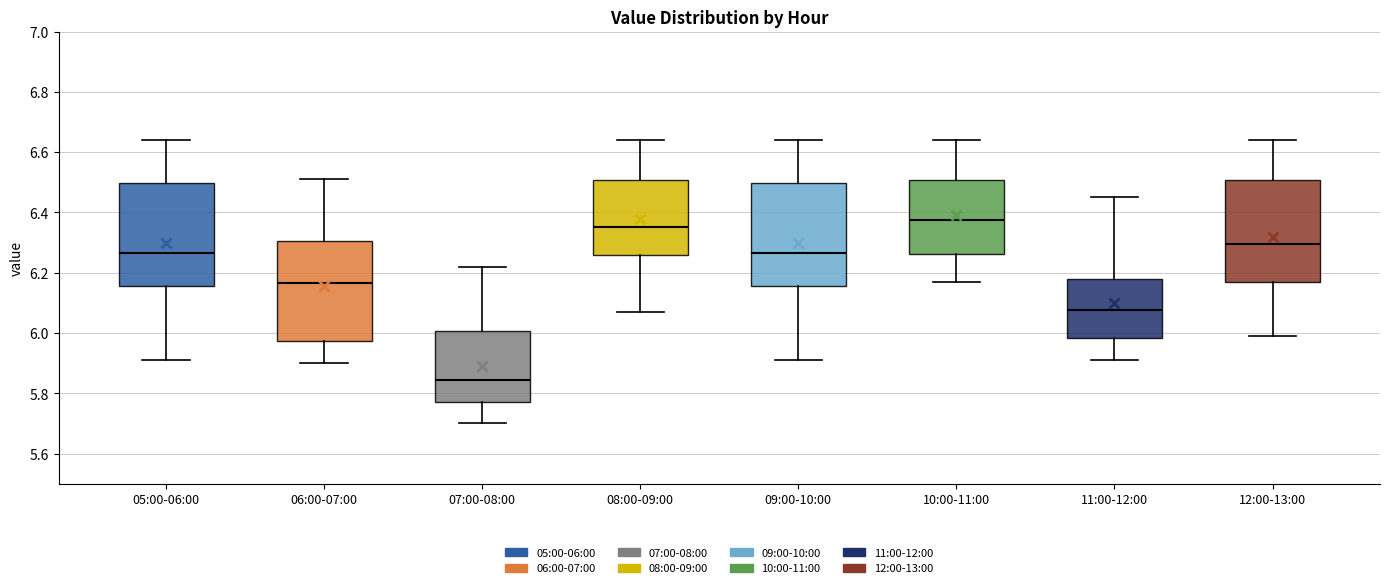

Which box has the lowest median line?

07:00-08:00